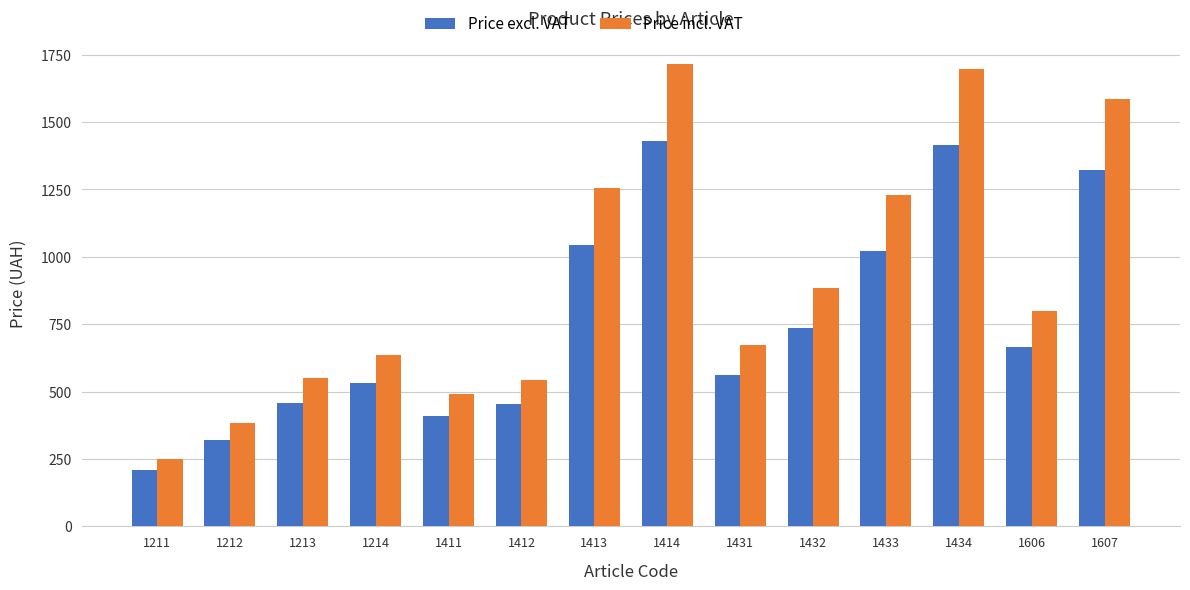

List the series in order of their overall mean, highest first.

Price incl. VAT, Price excl. VAT